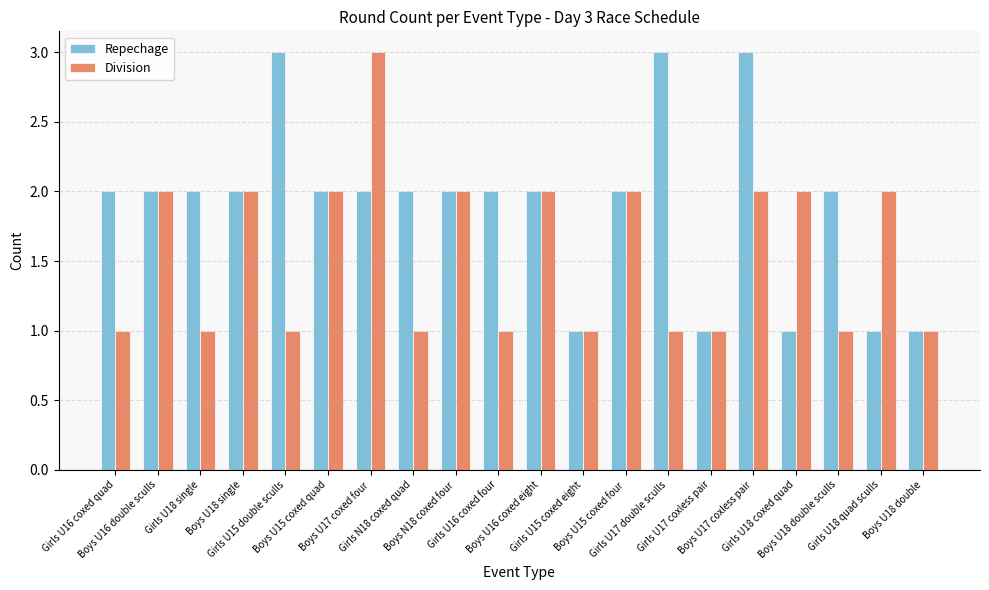

What is the maximum value for Repechage?

3